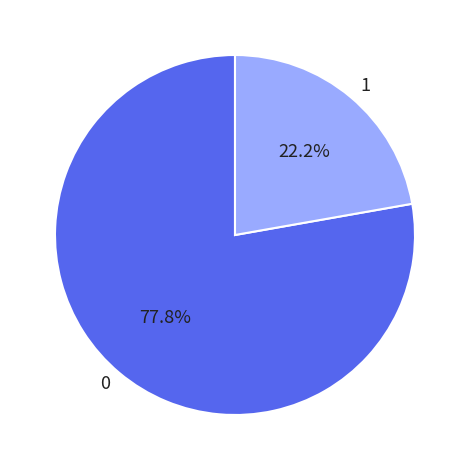

The 0 slice represents 78% of the pie. True or false?

True